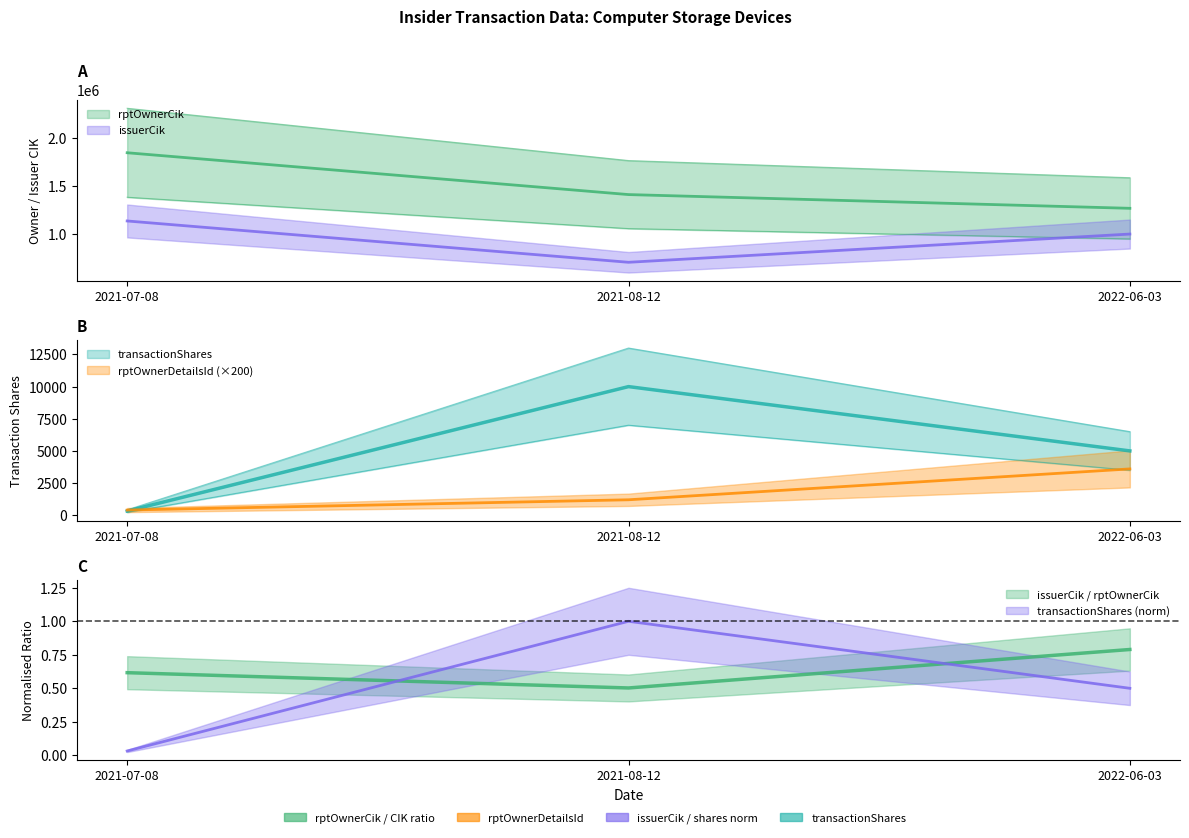

Rank the categories by rptOwnerDetailsId value from highest to lowest.

2022-06-03, 2021-08-12, 2021-07-08